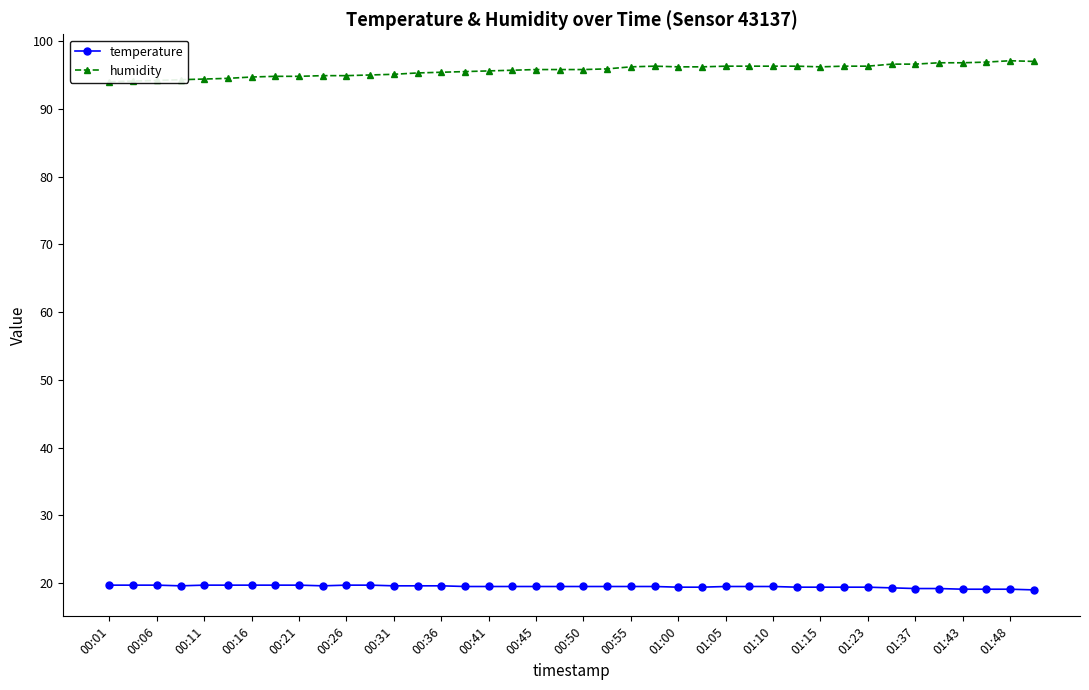

What are all the series names shown in the legend?

temperature, humidity